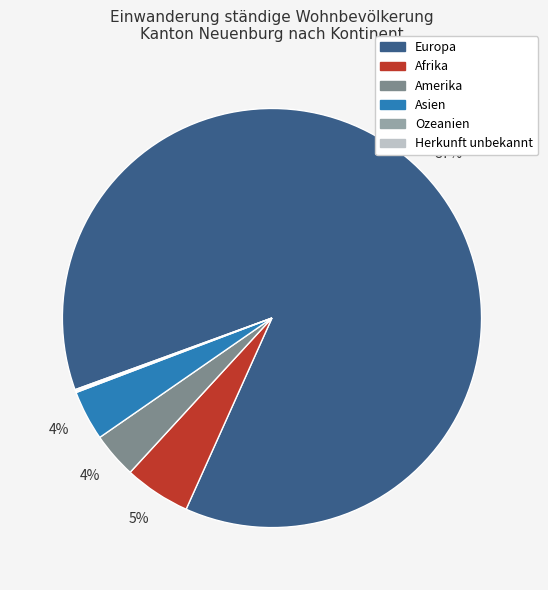

To the nearest percent, what percentage of the pie is Asien?

4%